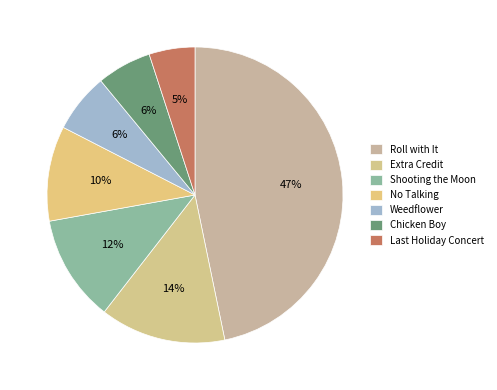

The No Talking slice represents 1% of the pie. True or false?

False